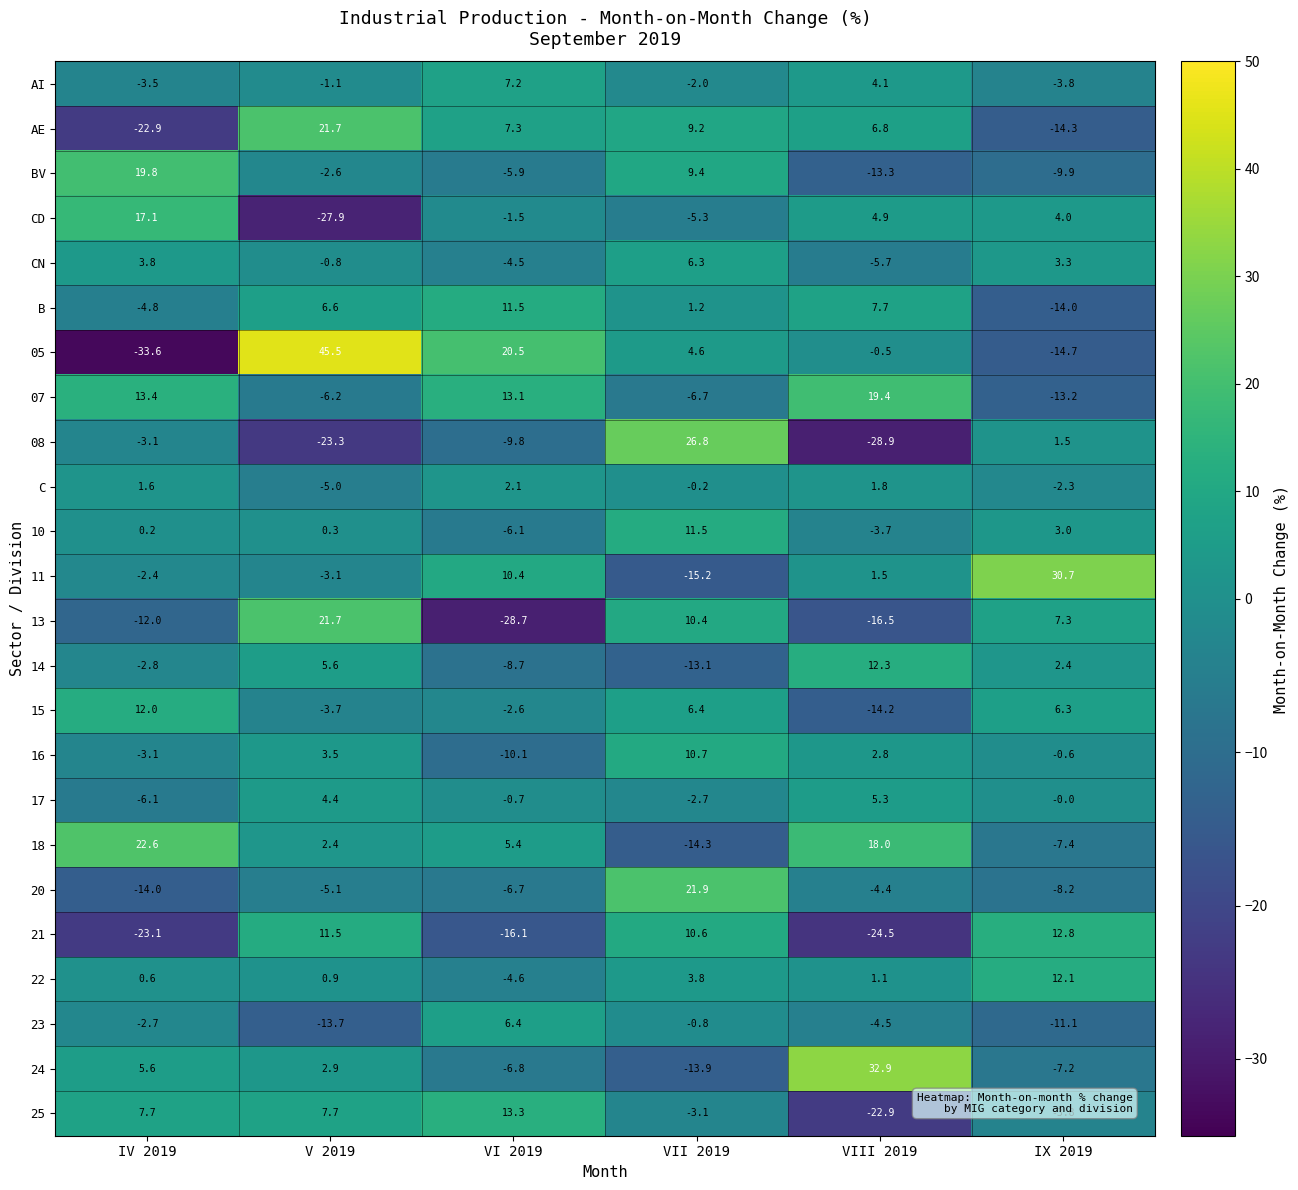

What is the minimum value shown in the chart?

-33.6